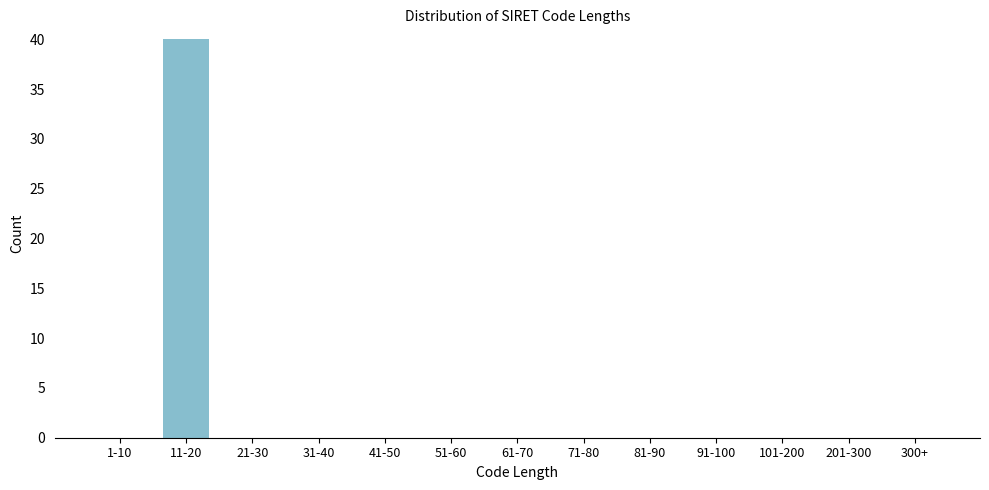

Reading right to left, what are all the values shown in this chart?

300+=0	201-300=0	101-200=0	91-100=0	81-90=0	71-80=0	61-70=0	51-60=0	41-50=0	31-40=0	21-30=0	11-20=40	1-10=0